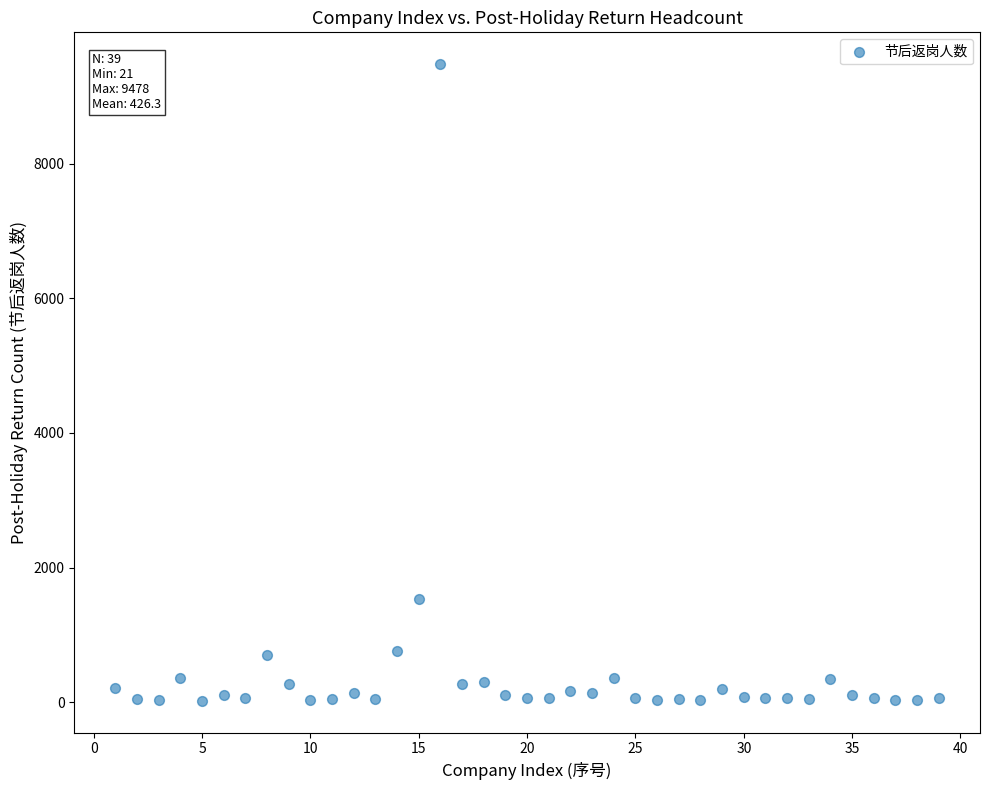

What is the range of Y values (max minus min)?

9457